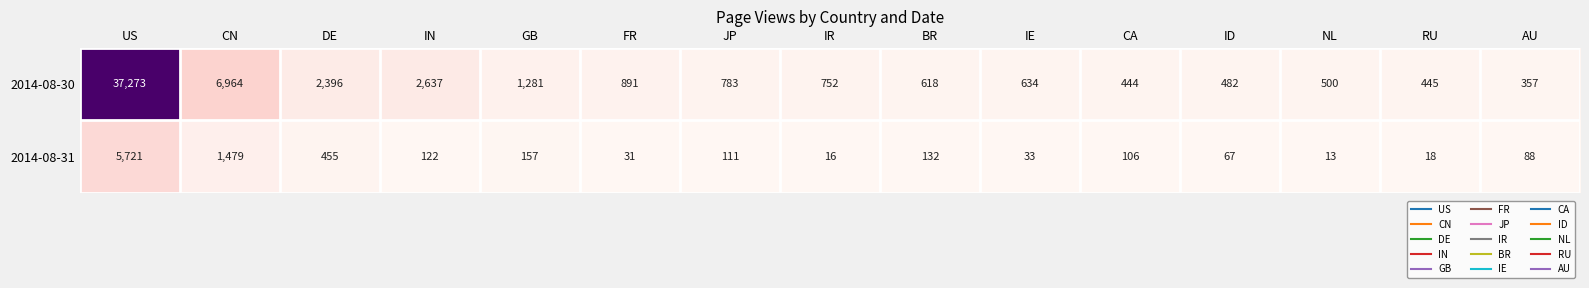

What is the sum of all 2014-08-31 values?

8549